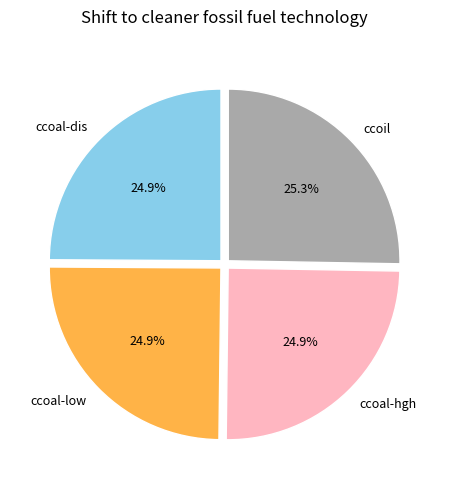

To the nearest percent, what percentage of the pie is ccoil?

25%